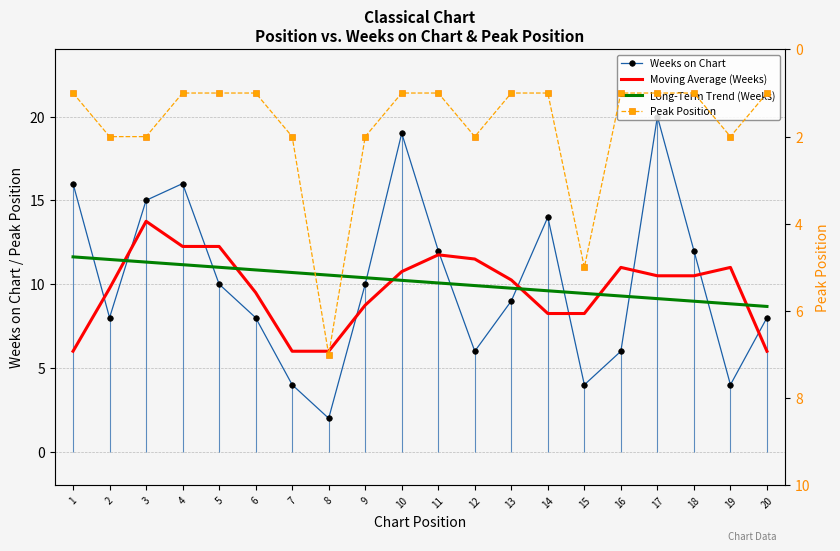

Reading left to right, list all the values displayed in this chart.

Weeks on Chart: 1=16.0	2=8.0	3=15.0	4=16.0	5=10.0	6=8.0	7=4.0	8=2.0	9=10.0	10=19.0	11=12.0	12=6.0	13=9.0	14=14.0	15=4.0	16=6.0	17=20.0	18=12.0	19=4.0	20=8.0
Moving Average (Weeks): 1=6.0	2=9.8	3=13.8	4=12.2	5=12.2	6=9.5	7=6.0	8=6.0	9=8.8	10=10.8	11=11.8	12=11.5	13=10.2	14=8.2	15=8.2	16=11.0	17=10.5	18=10.5	19=11.0	20=6.0
Long-Term Trend (Weeks): 1=11.6	2=11.5	3=11.3	4=11.2	5=11.0	6=10.9	7=10.7	8=10.5	9=10.4	10=10.2	11=10.1	12=9.9	13=9.8	14=9.6	15=9.4	16=9.3	17=9.1	18=9.0	19=8.8	20=8.7
Peak Position: 1=1.0	2=2.0	3=2.0	4=1.0	5=1.0	6=1.0	7=2.0	8=7.0	9=2.0	10=1.0	11=1.0	12=2.0	13=1.0	14=1.0	15=5.0	16=1.0	17=1.0	18=1.0	19=2.0	20=1.0